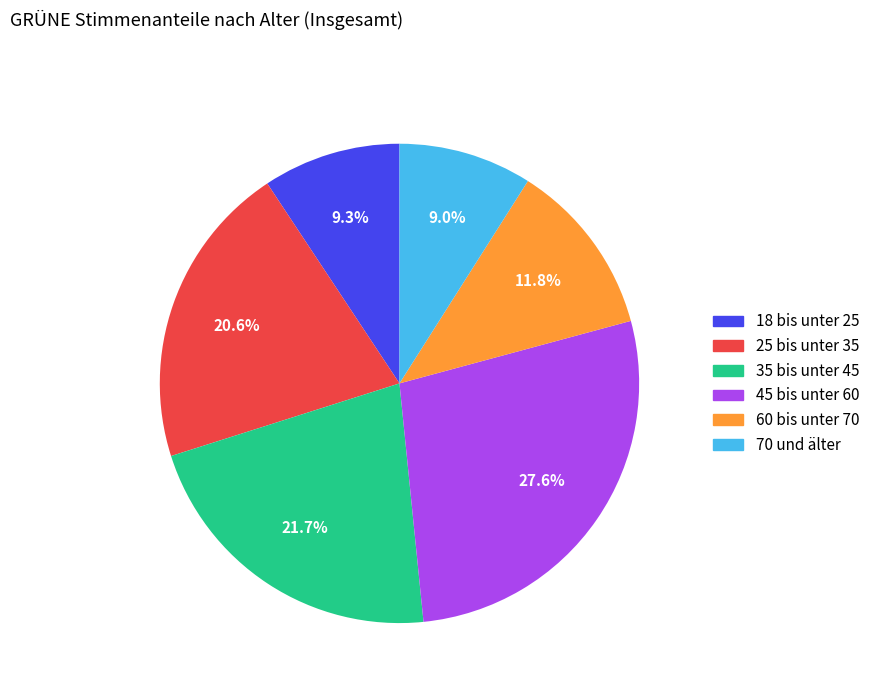

True or false: 18 bis unter 25 accounts for 9% of the total.

True